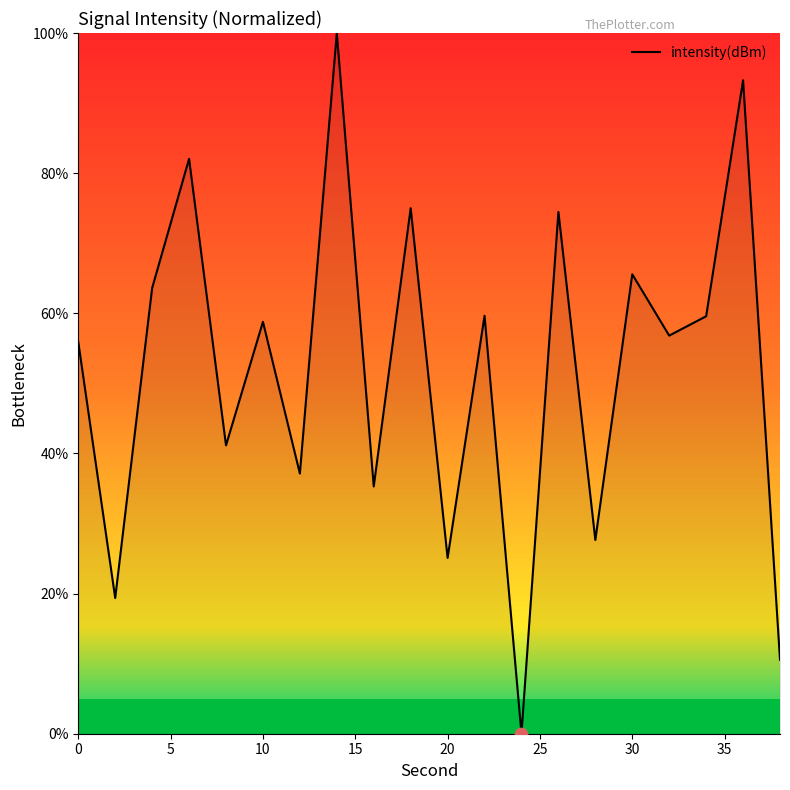

What is the difference between the maximum and minimum values?

100.0